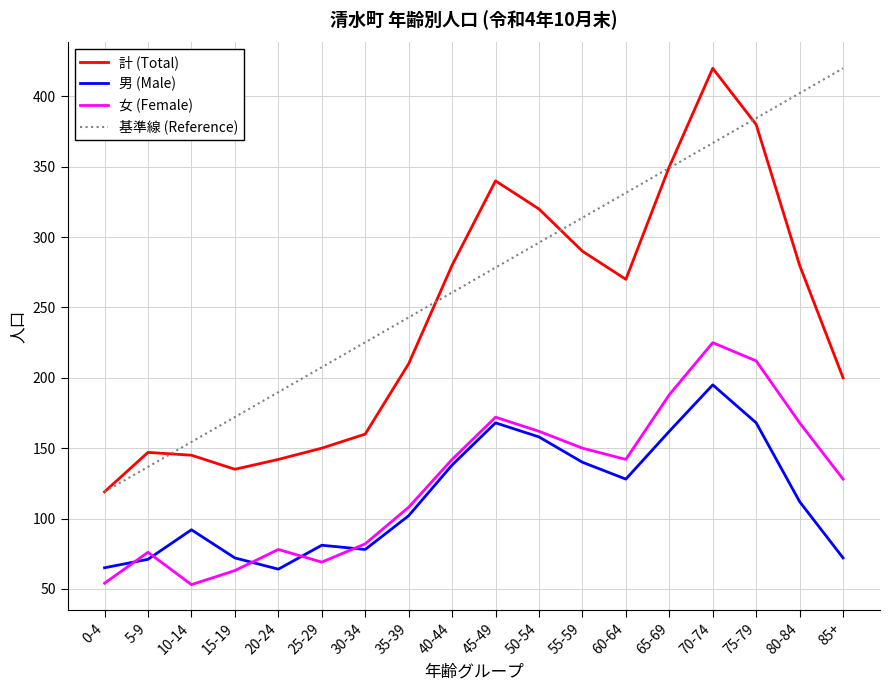

What position from the right is 35-39?

11